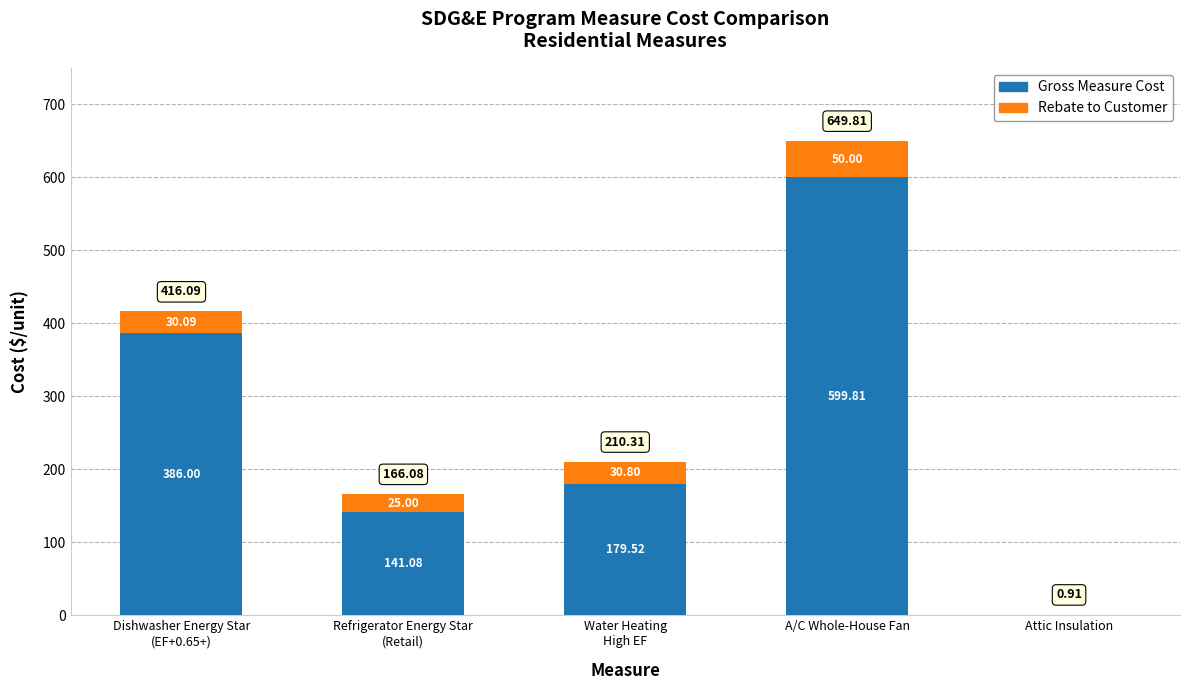

What is the difference between the Gross Measure Cost values at Attic Insulation and A/C Whole-House Fan?

599.1